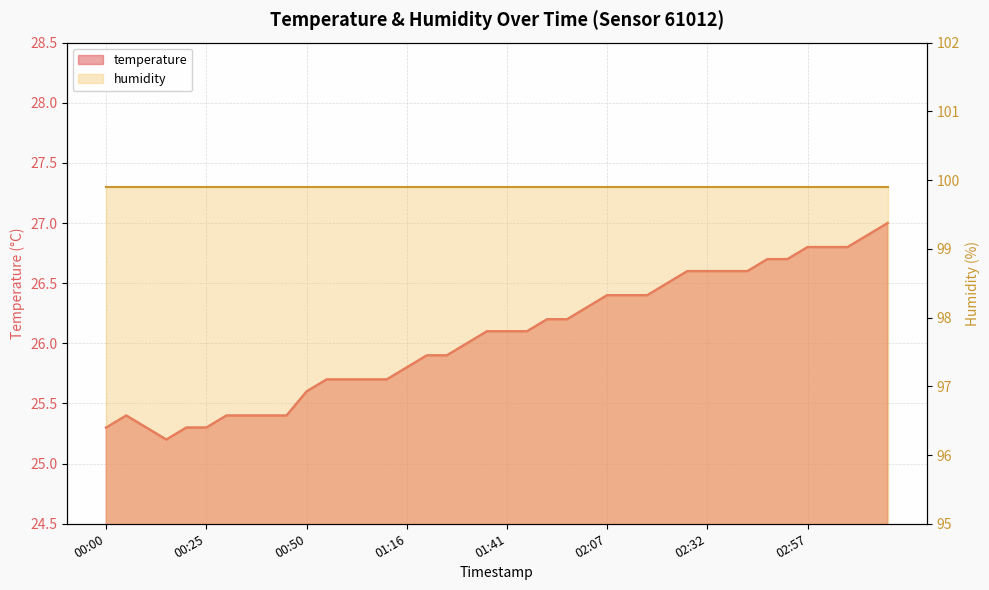

Reading right to left, extract all data points from this chart.

03:18=27.0	03:13=26.9	03:08=26.8	03:02=26.8	02:57=26.8	02:52=26.7	02:47=26.7	02:42=26.6	02:37=26.6	02:32=26.6	02:27=26.6	02:22=26.5	02:17=26.4	02:12=26.4	02:07=26.4	02:01=26.3	01:56=26.2	01:51=26.2	01:46=26.1	01:41=26.1	01:36=26.1	01:31=26.0	01:26=25.9	01:21=25.9	01:16=25.8	01:11=25.7	01:06=25.7	01:01=25.7	00:56=25.7	00:50=25.6	00:45=25.4	00:40=25.4	00:35=25.4	00:30=25.4	00:25=25.3	00:20=25.3	00:15=25.2	00:10=25.3	00:05=25.4	00:00=25.3